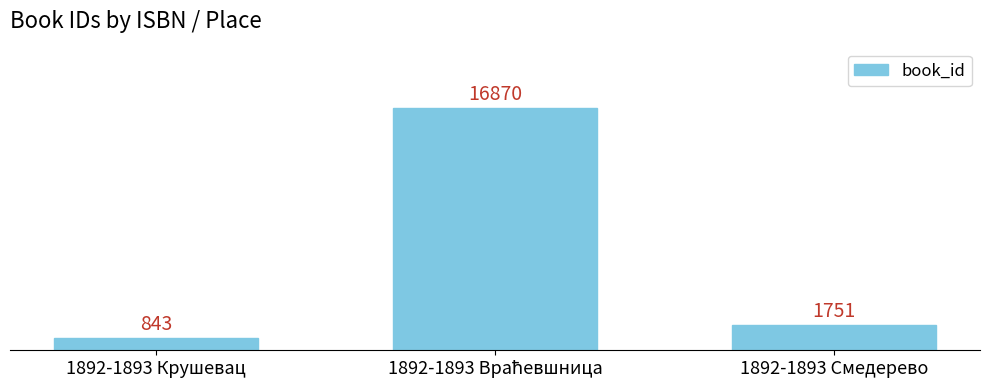

What is the ratio of the value at 1892-1893 Смедерево to the value at 1892-1893 Крушевац?

2.1